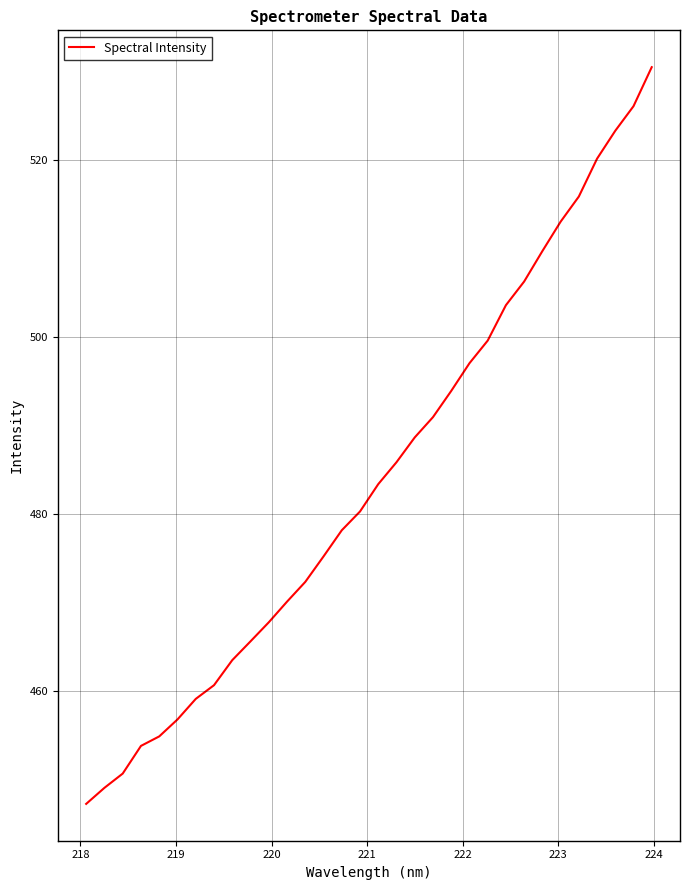

How many lines are shown in the chart?

1